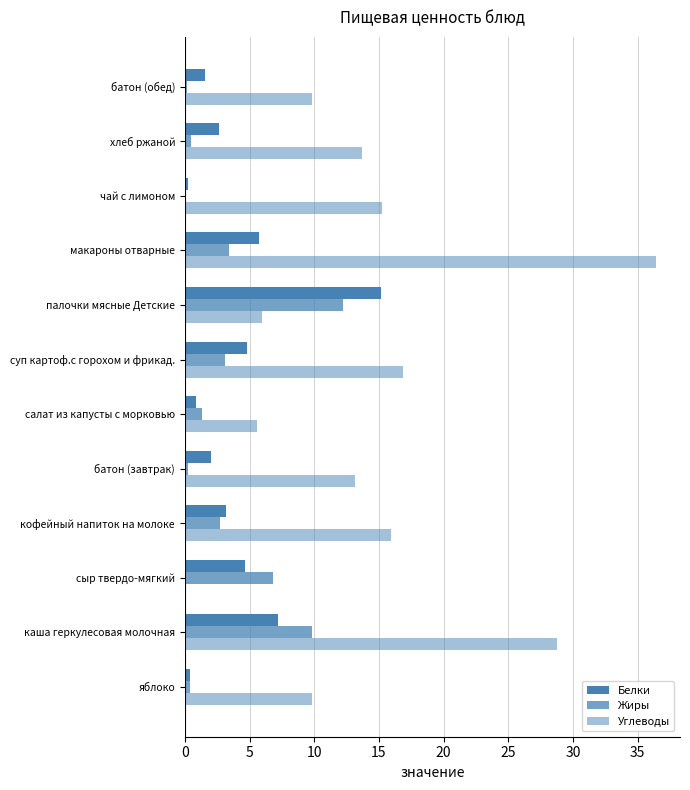

Reading left to right, what are all the values shown in this chart?

Белки: 0.4	7.2	4.6	3.2	2.0	0.9	4.8	15.1	5.7	0.3	2.6	1.5
Жиры: 0.4	9.8	6.8	2.7	0.2	1.3	3.1	12.2	3.4	0.1	0.5	0.2
Углеводы: 9.8	28.8	0.0	15.9	13.1	5.6	16.9	6.0	36.5	15.2	13.7	9.8